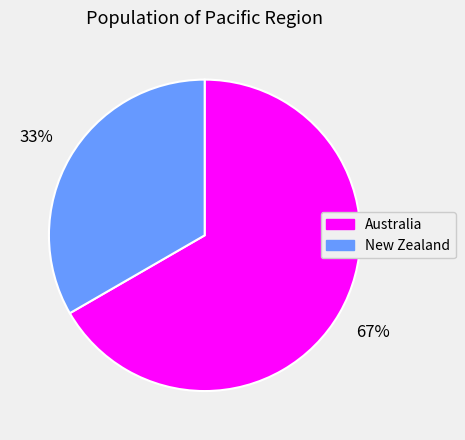

What is the smallest slice in the pie chart?

New Zealand